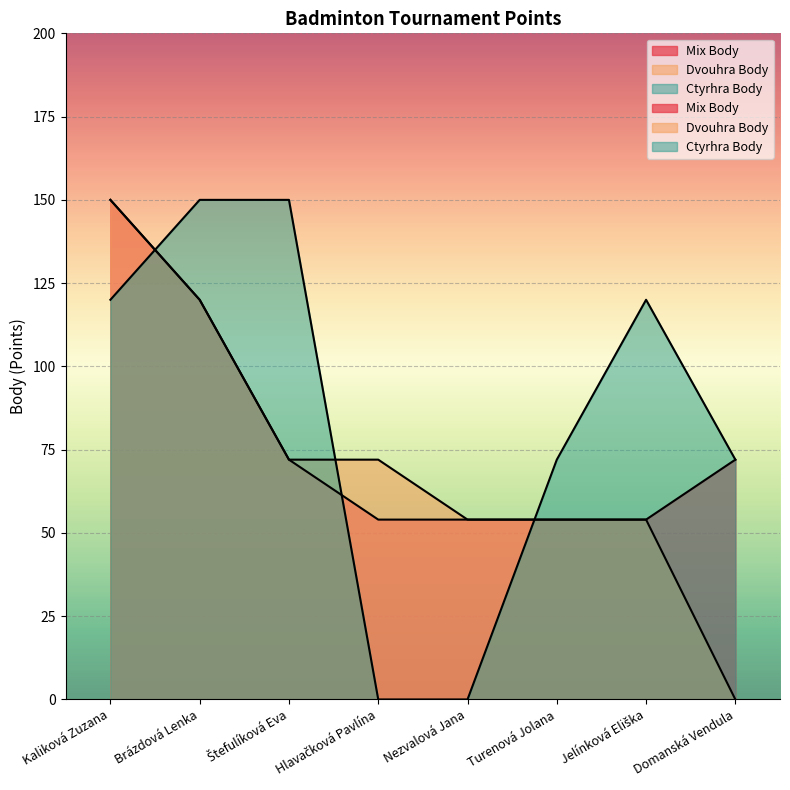

Count the number of categories in the chart.

8